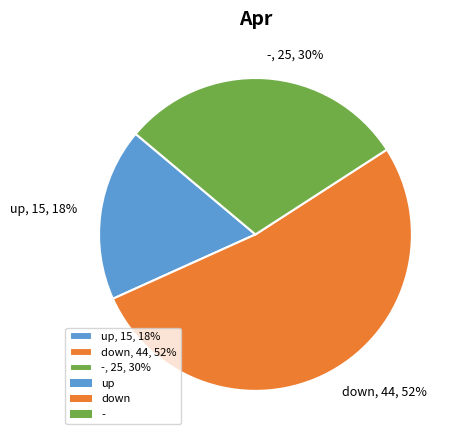

Rank the categories by value from lowest to highest.

up, -, down